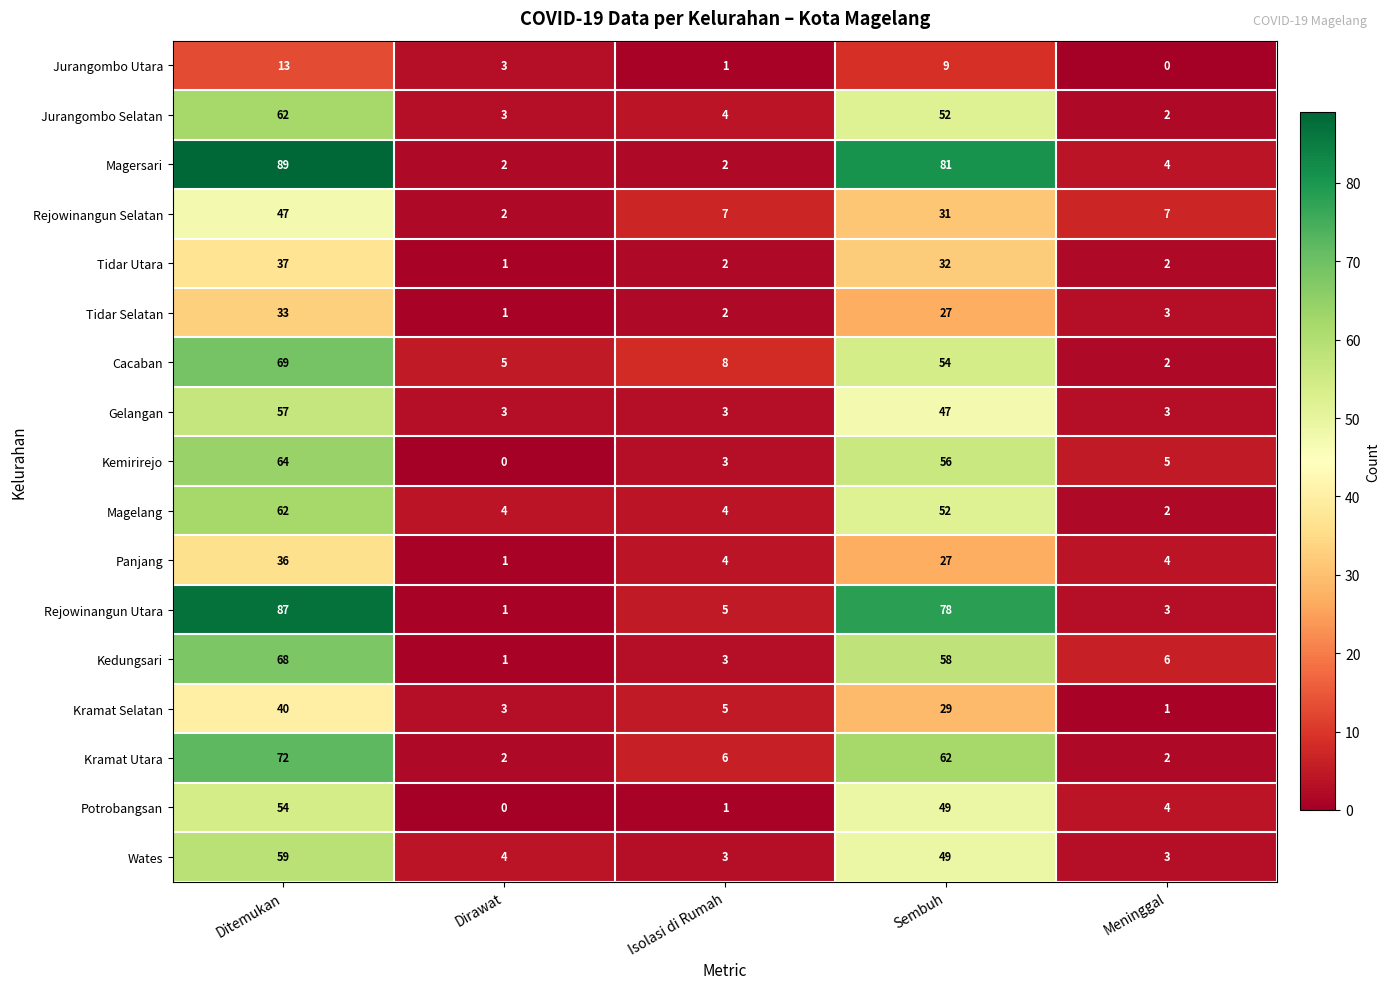

Is the value of Tidar Selatan at Dirawat greater than the value of Kedungsari at Ditemukan?

No